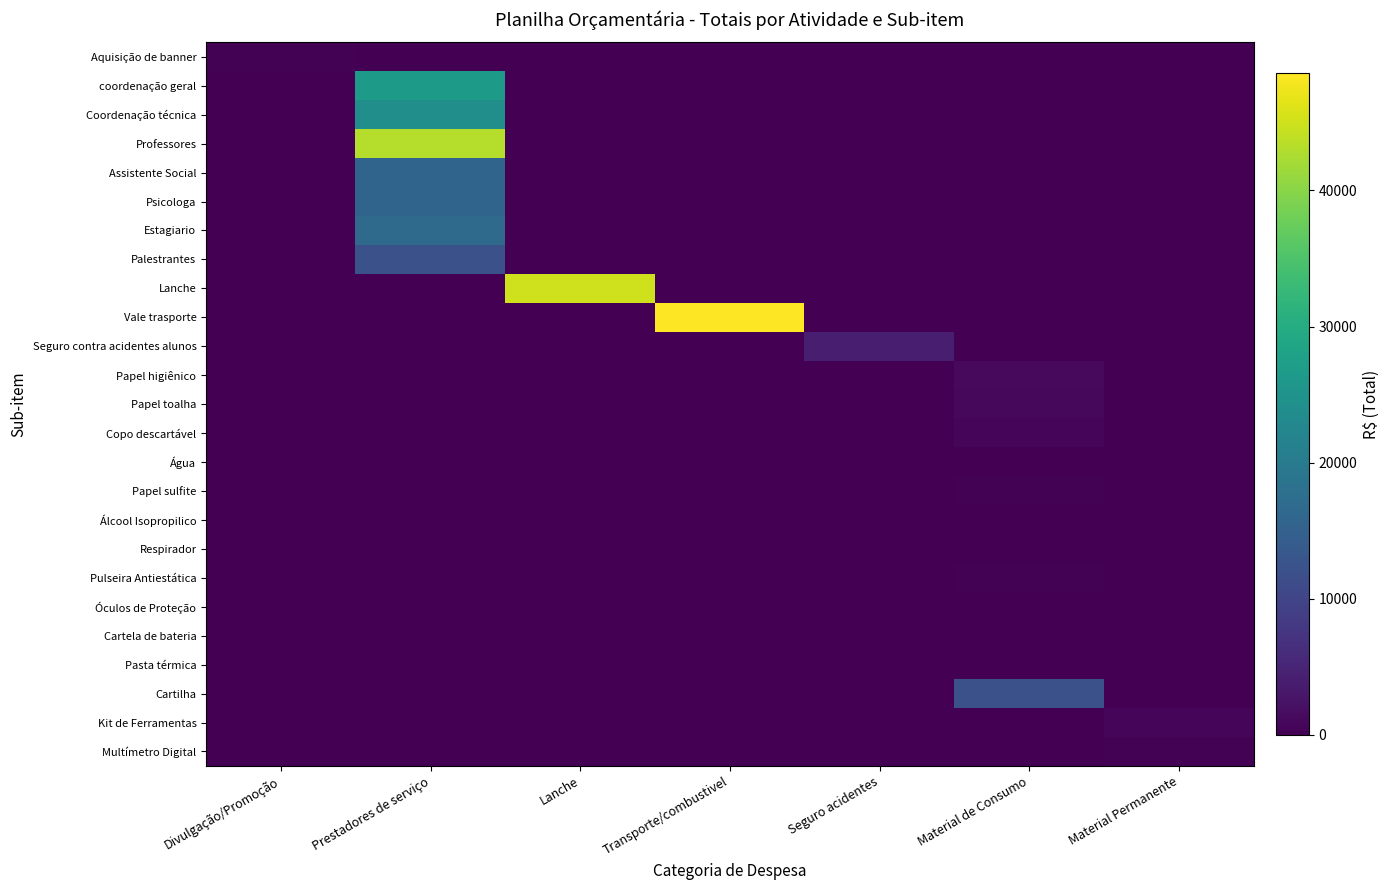

List the labels in order of Aquisição de banner value, smallest first.

Prestadores de serviço, Lanche, Transporte/combustivel, Seguro acidentes, Material de Consumo, Material Permanente, Divulgação/Promoção